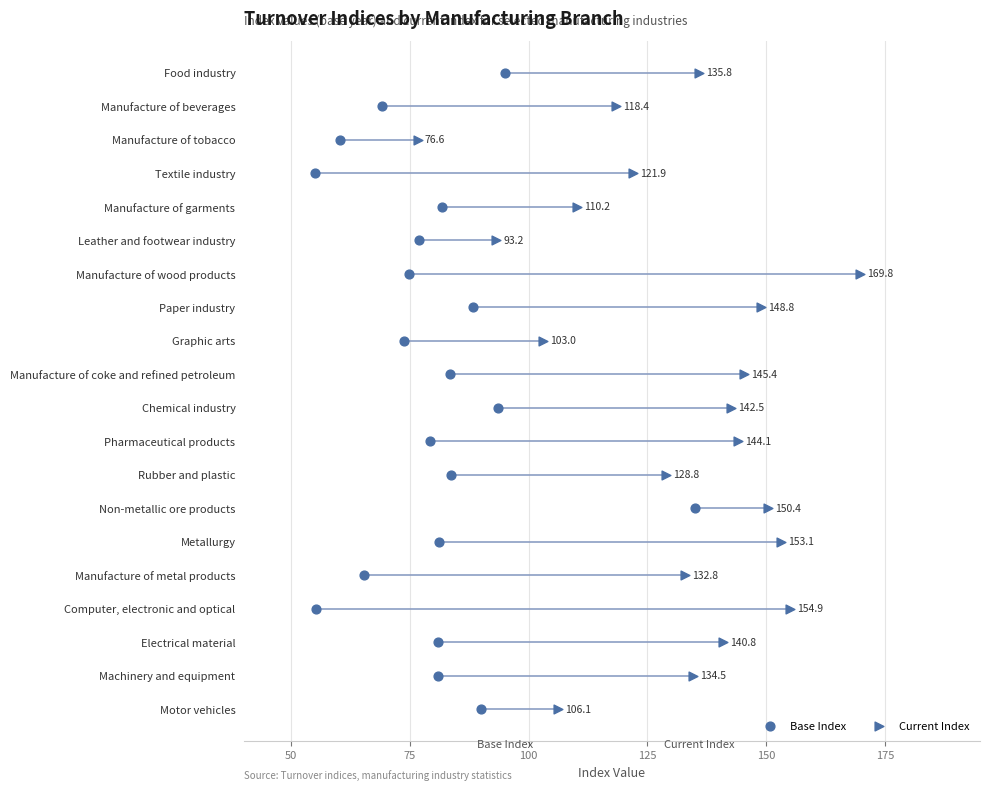

Which series reaches the maximum Y coordinate?

Base Index